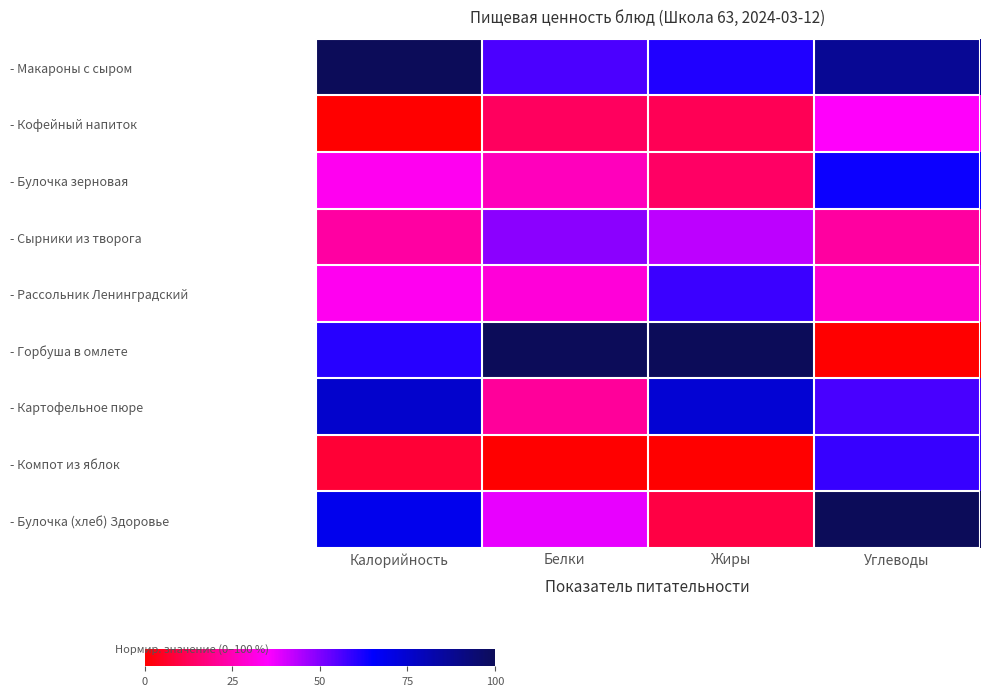

At which category is the sum across all series the highest?

Углеводы